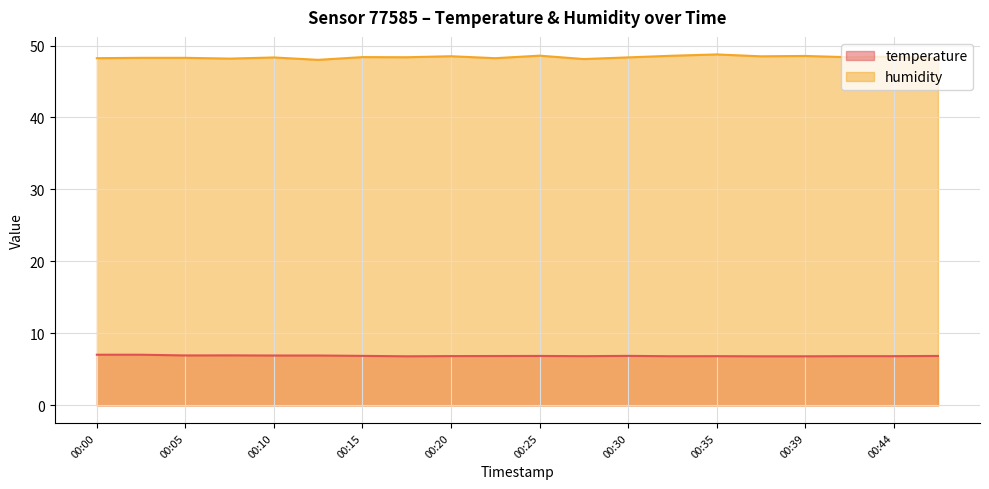

What is the value of the humidity point at the 19th from the left?

48.5